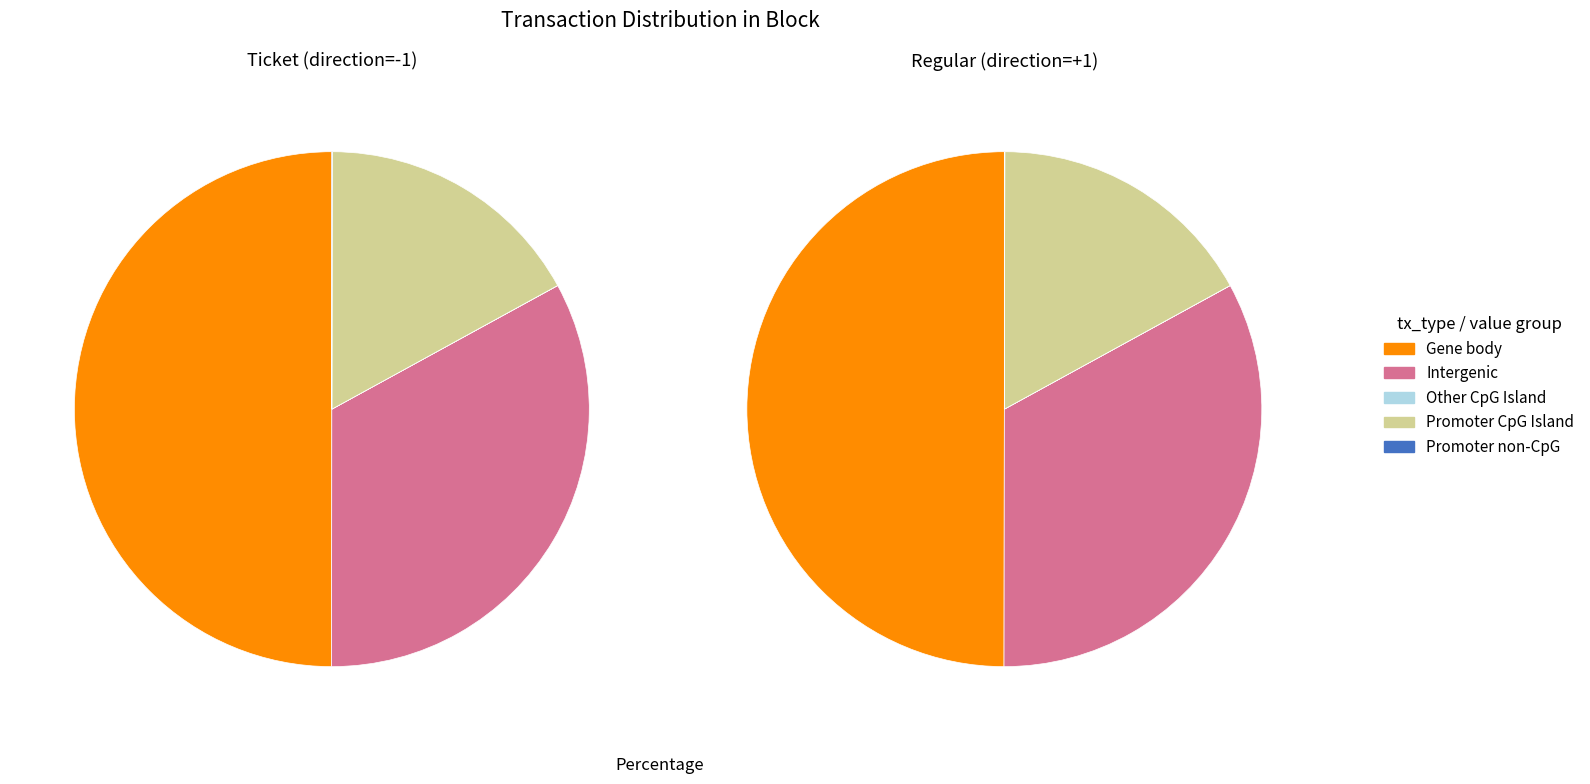

The 18 slice represents 0% of the pie. True or false?

True